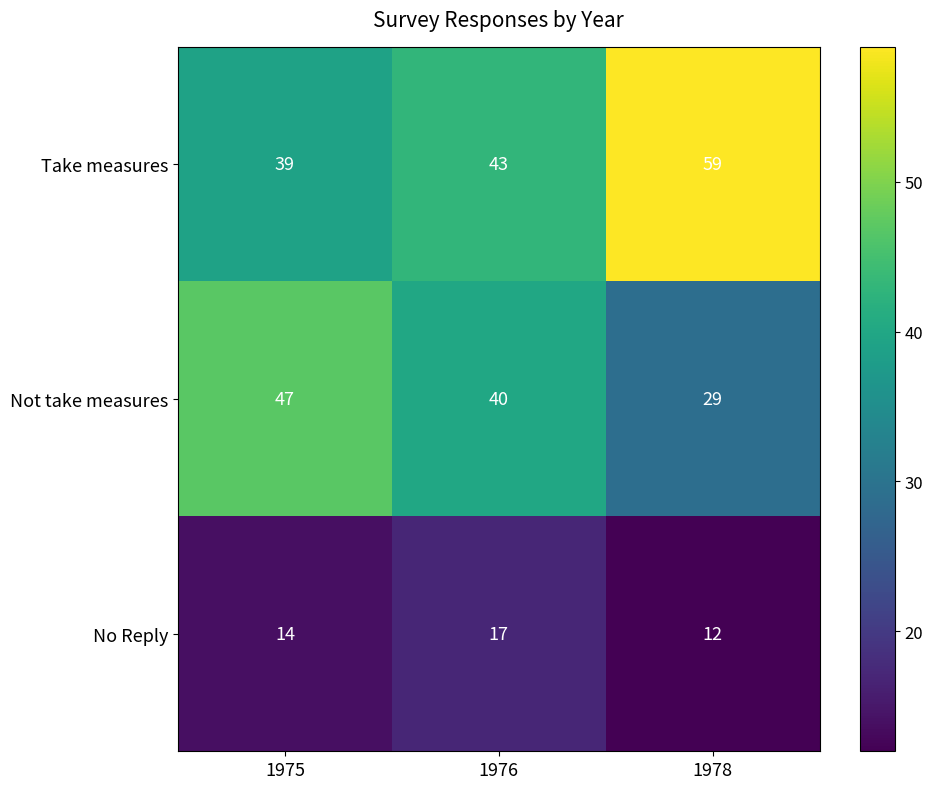

Which series has the largest total across all categories?

Take measures